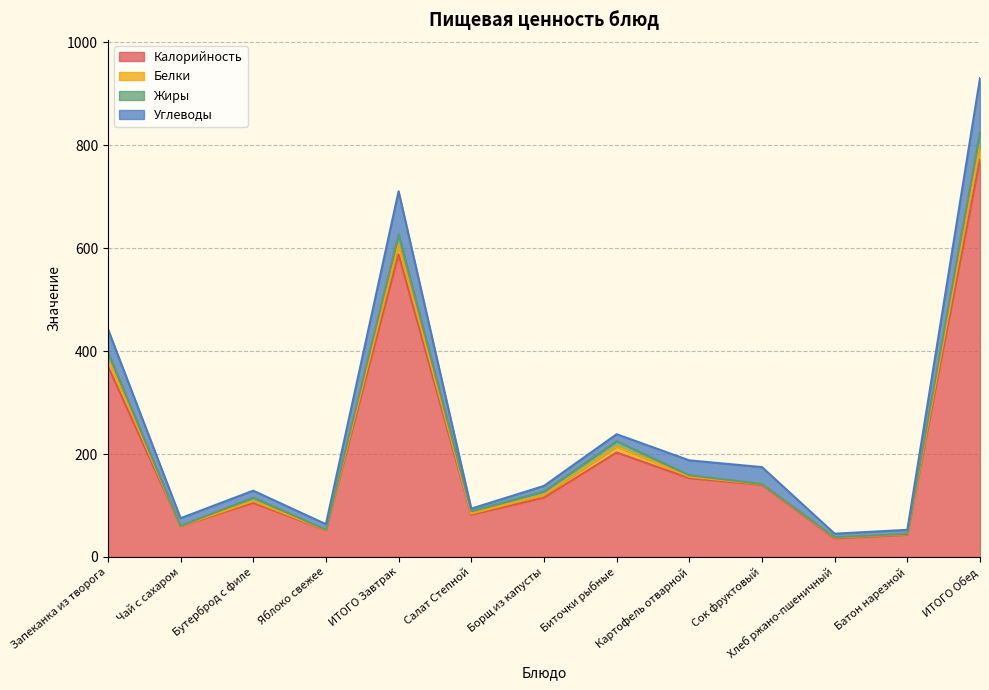

Reading left to right, list all the values displayed in this chart.

Калорийность: Запеканка из творога=371.0	Чай с сахаром=60.0	Бутерброд с филе=105.0	Яблоко свежее=52.0	ИТОГО Завтрак=588.0	Салат Степной=82.0	Борщ из капусты=115.0	Биточки рыбные=203.0	Картофель отварной=153.0	Сок фруктовый=140.0	Хлеб ржано-пшеничный=36.0	Батон нарезной=43.0	ИТОГО Обед=772.0
Белки: Запеканка из творога=15.0	Чай с сахаром=0.2	Бутерброд с филе=3.6	Яблоко свежее=0.4	ИТОГО Завтрак=19.3	Салат Степной=2.2	Борщ из капусты=5.3	Биточки рыбные=11.7	Картофель отварной=2.9	Сок фруктовый=1.4	Хлеб ржано-пшеничный=1.6	Батон нарезной=1.2	ИТОГО Обед=26.2
Жиры: Запеканка из творога=12.4	Чай с сахаром=0.1	Бутерброд с филе=6.8	Яблоко свежее=0.4	ИТОГО Завтрак=19.7	Салат Степной=5.1	Борщ из капусты=7.0	Биточки рыбные=10.3	Картофель отварной=2.9	Сок фруктовый=0.4	Хлеб ржано-пшеничный=0.8	Батон нарезной=0.7	ИТОГО Обед=27.3
Углеводы: Запеканка из творога=44.7	Чай с сахаром=15.0	Бутерброд с филе=13.4	Яблоко свежее=10.8	ИТОГО Завтрак=83.8	Салат Степной=4.7	Борщ из капусты=10.7	Биточки рыбные=13.5	Картофель отварной=28.9	Сок фруктовый=32.8	Хлеб ржано-пшеничный=6.7	Батон нарезной=7.8	ИТОГО Обед=105.1